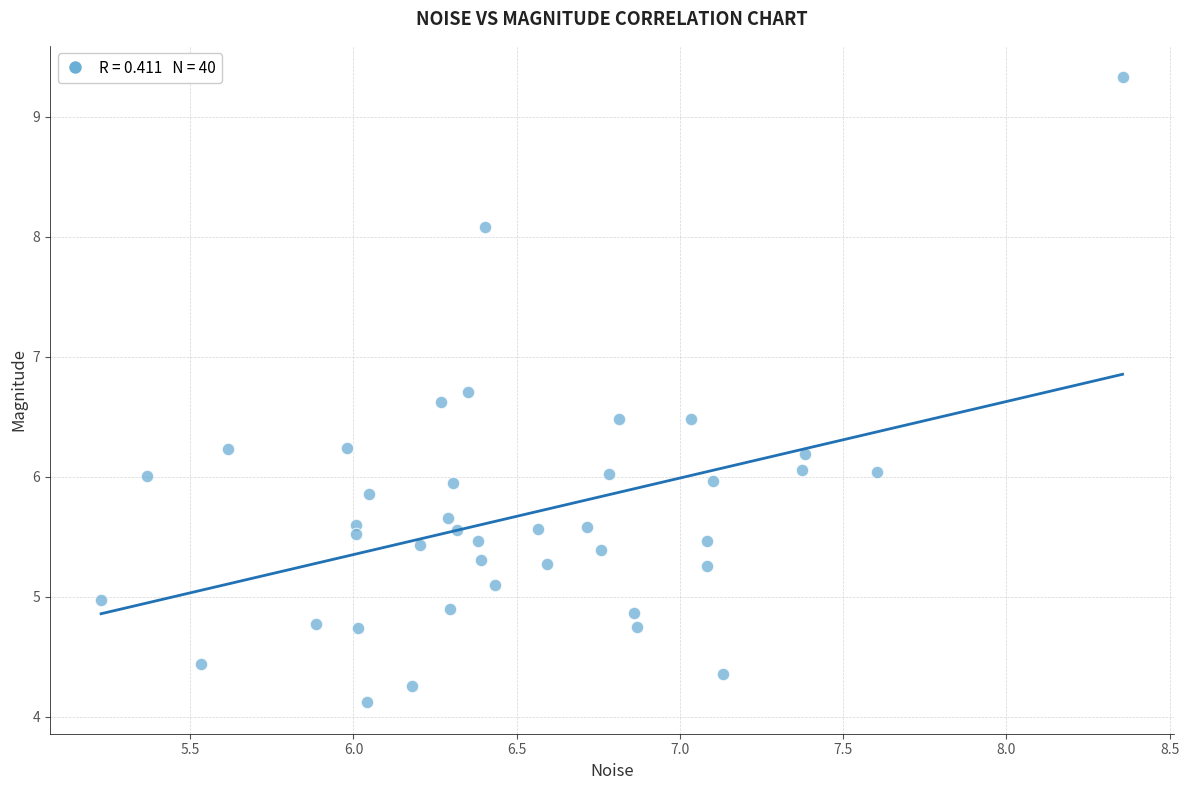

What is the range of Y values (max minus min)?

5.2